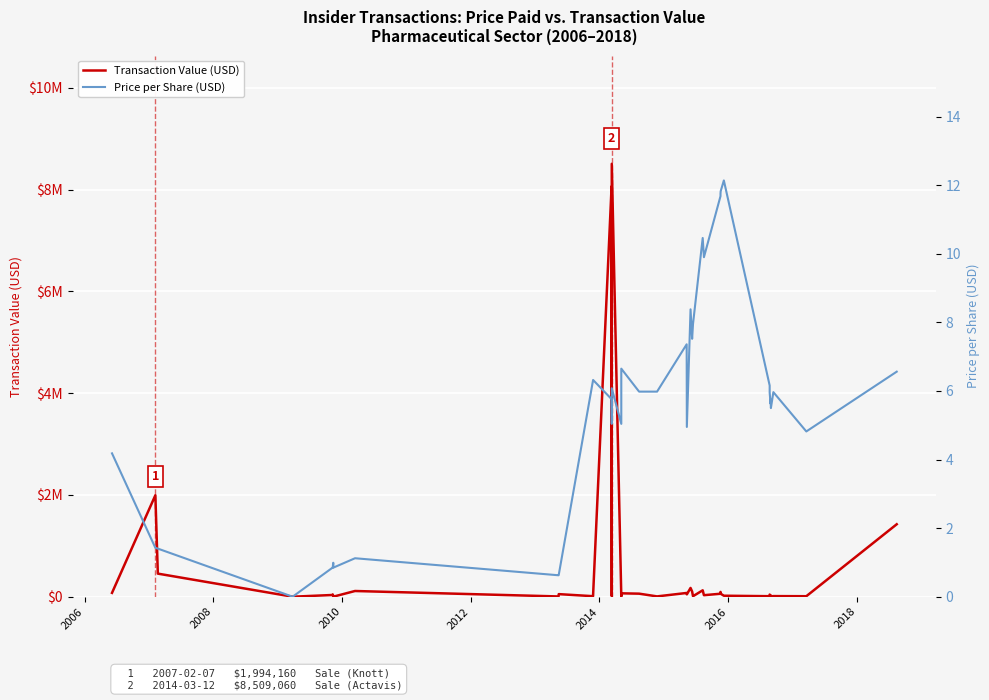

How many lines are shown in the chart?

2